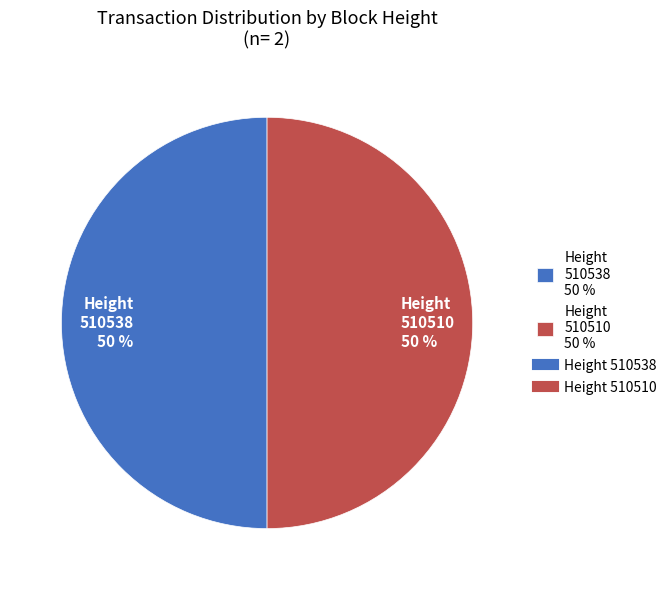

To the nearest percent, what is the combined percentage of Height 510510 50 % and Height 510538 50 %?

100%